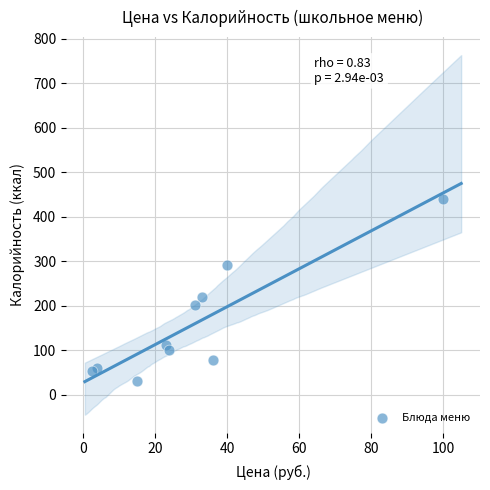

What Y value in the scatter plot is closest to 235?

219.4